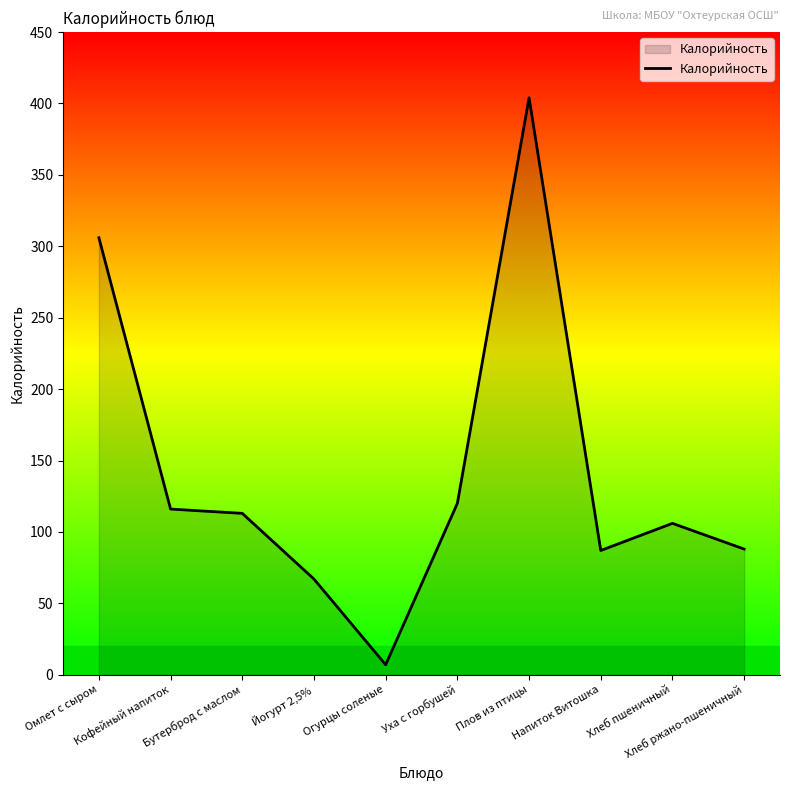

What is the maximum value shown in the chart?

404